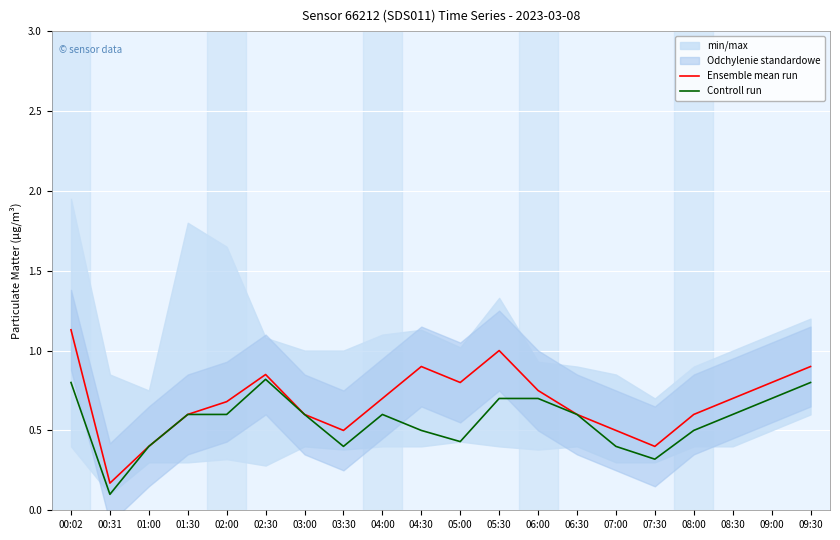

True or false: Ensemble mean run has a value of 0.3 at 04:30.

False